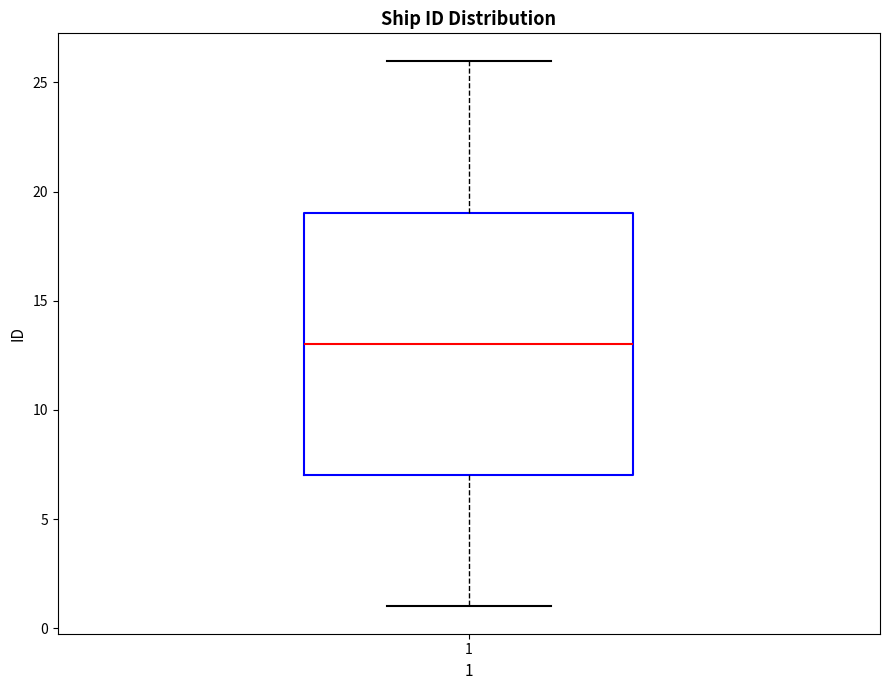

Transcribe this box plot: give where the median line is, the range the box spans, and where the two whiskers end, as read against the y-axis. The values are not printed on the chart, so give them approximately, as read against the axis.

median 13, box 7 to 19, whiskers 1 to 26